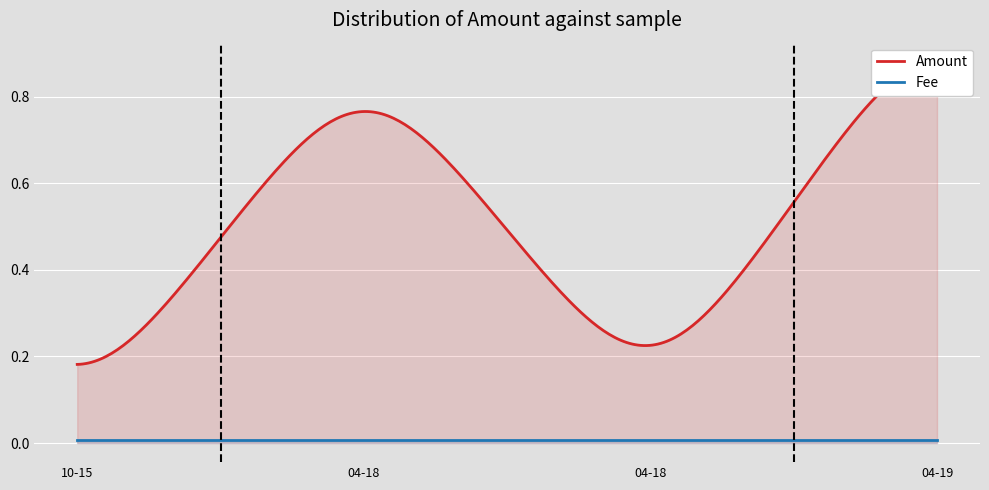

Which series has the widest spread of values?

Amount